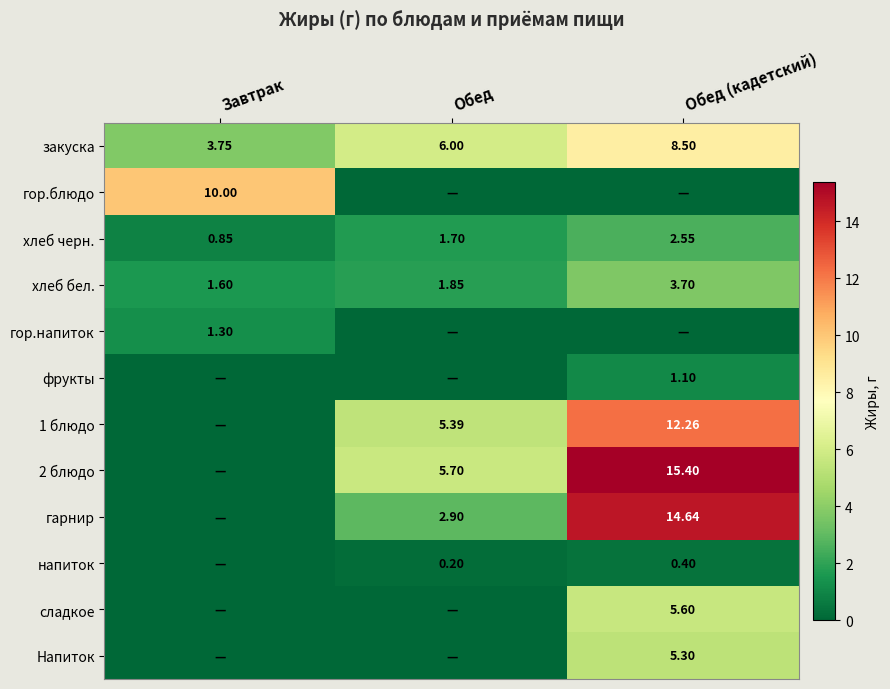

Is the value of Напиток at Обед (кадетский) greater than the value of фрукты at Обед (кадетский)?

Yes